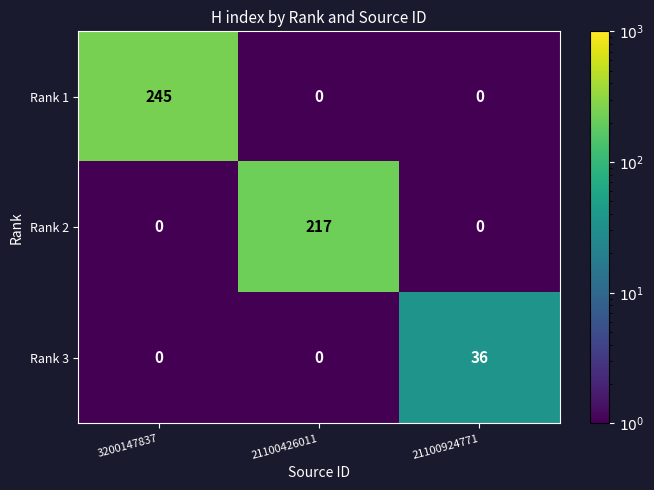

At how many categories does at least one series exceed 22?

3